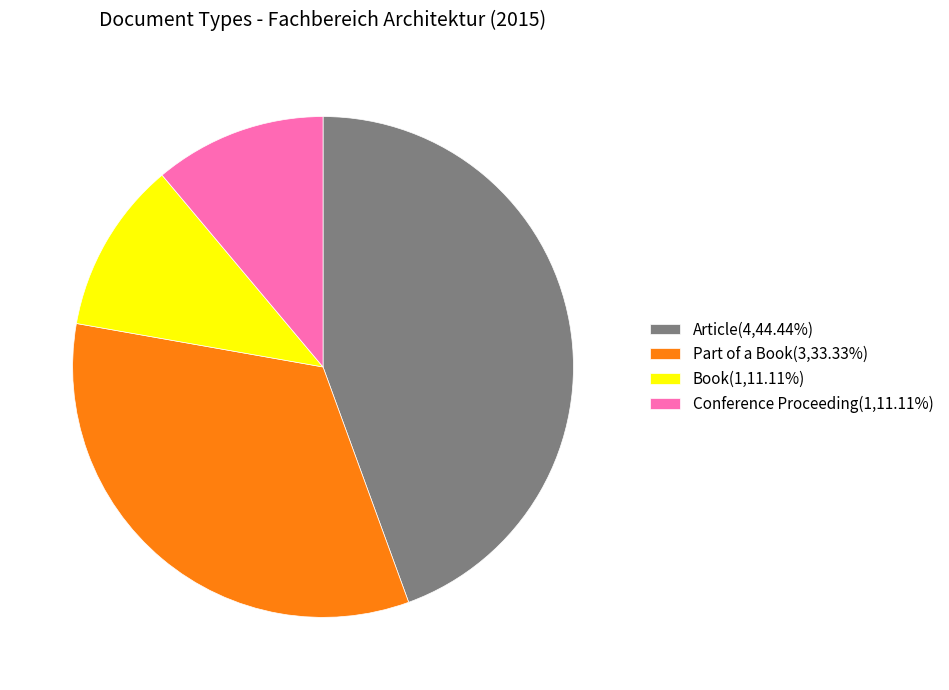

Is there any slice that represents more than half of the pie?

No